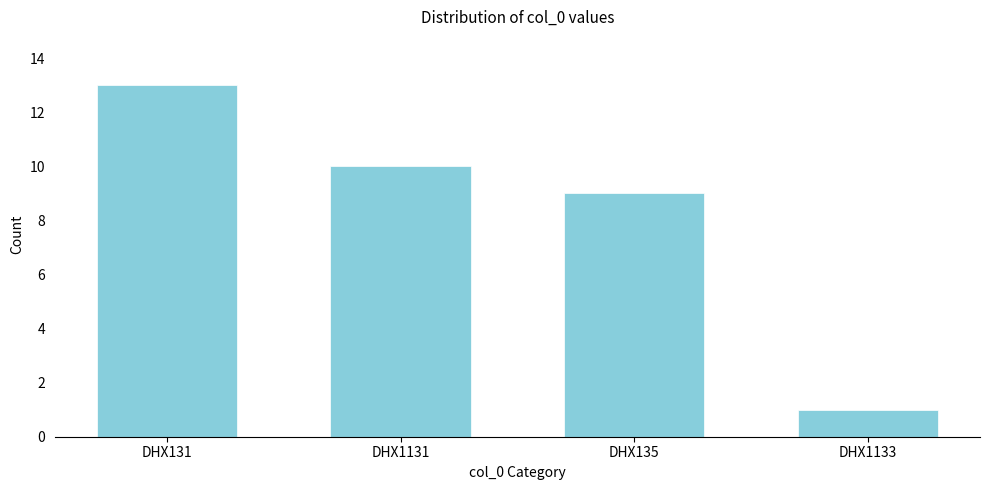

Reading left to right, list all the values displayed in this chart.

13	10	9	1